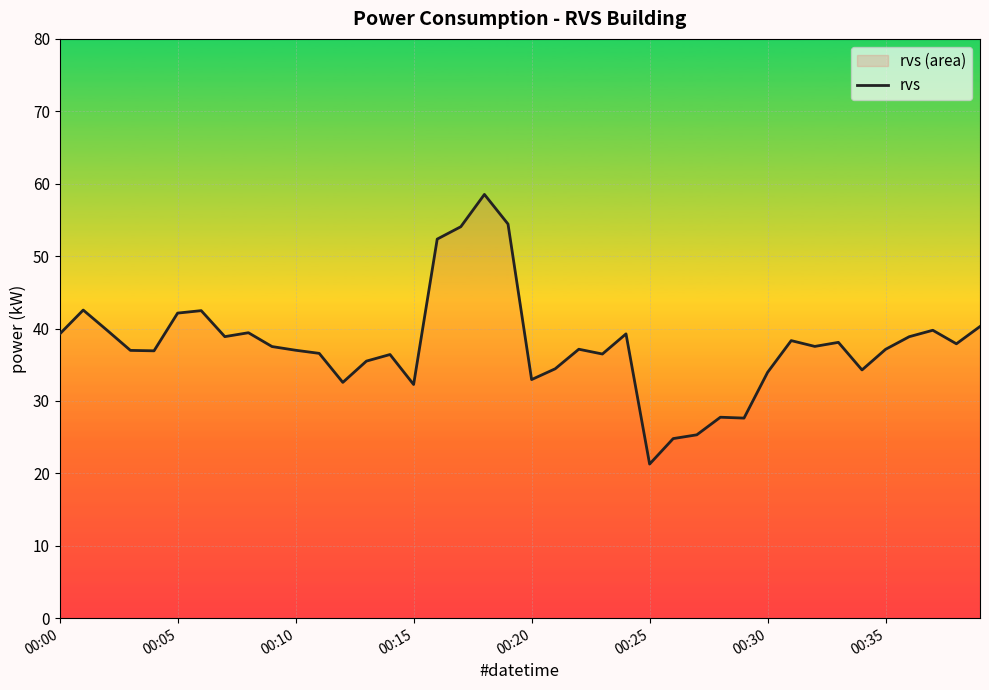

What is the approximate value at 8?

39.4